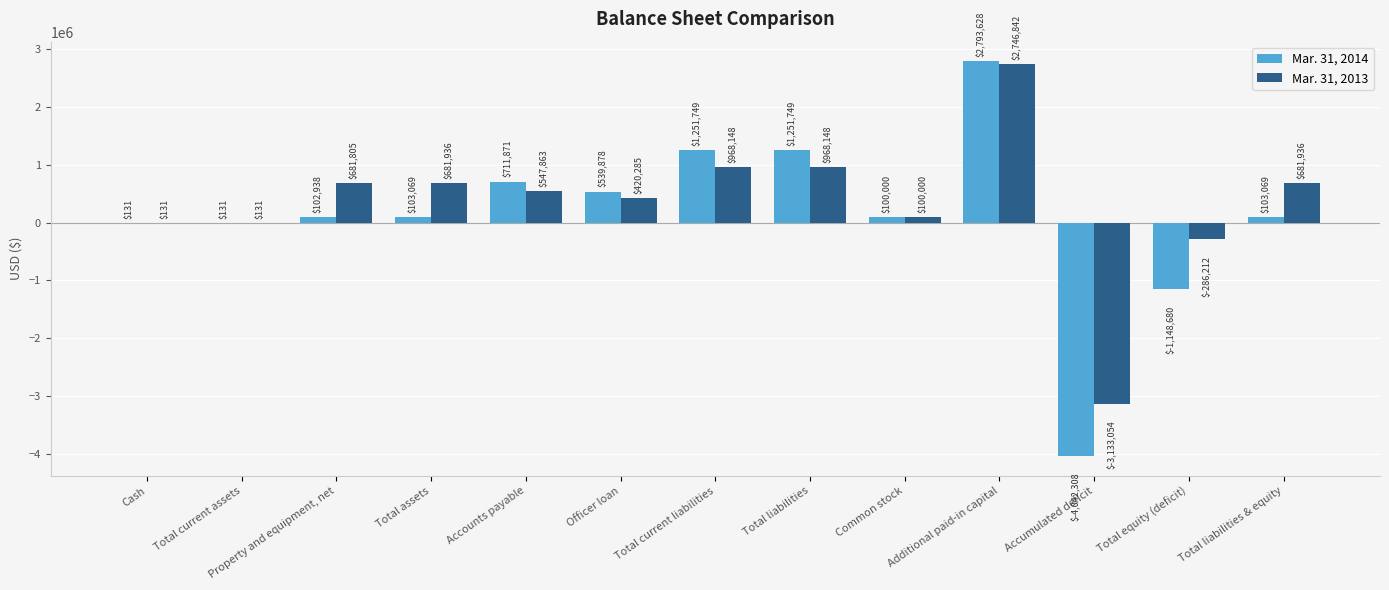

Are the bars grouped side by side (vs. stacked)?

Yes